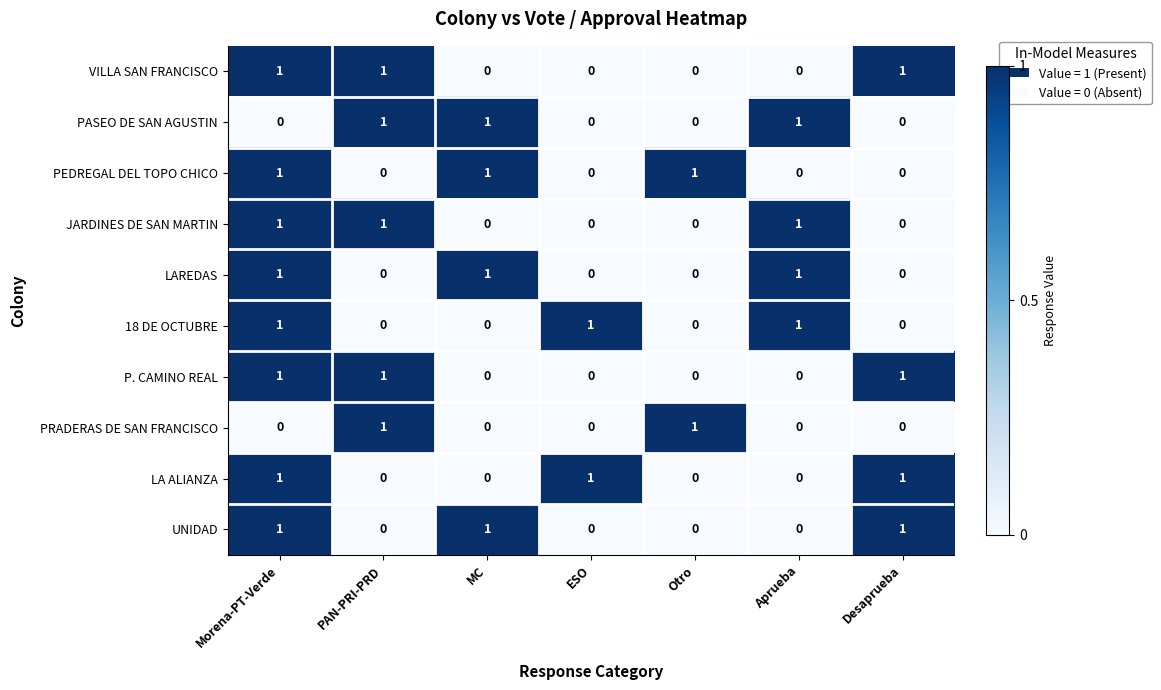

What is the maximum value shown in the chart?

1